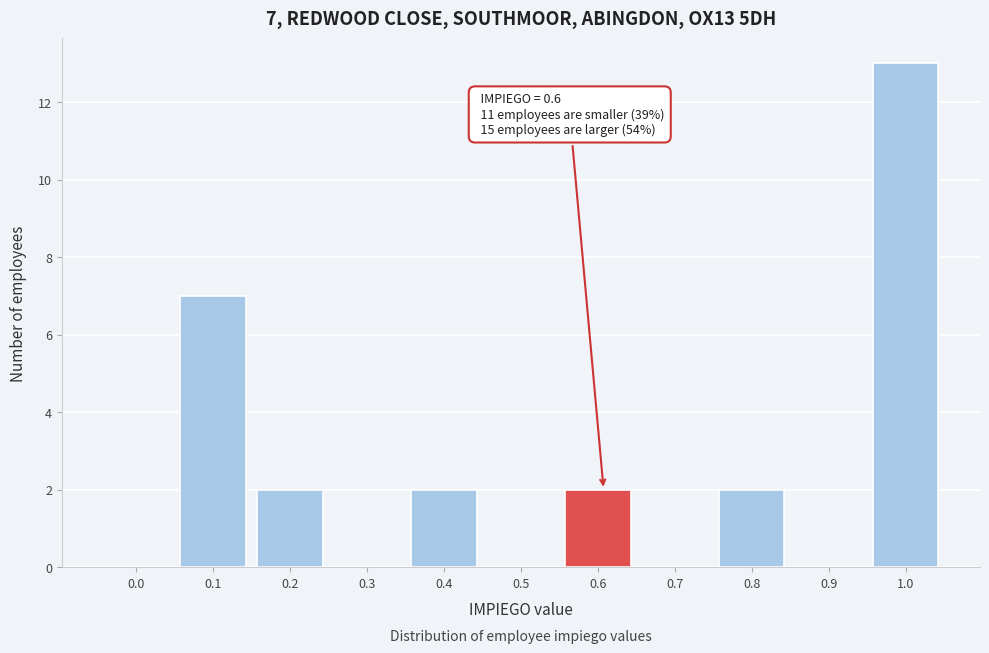

Reading right to left, what are all the values shown in this chart?

1.0=13	0.9=0	0.8=2	0.7=0	0.6=2	0.5=0	0.4=2	0.3=0	0.2=2	0.1=7	0.0=0